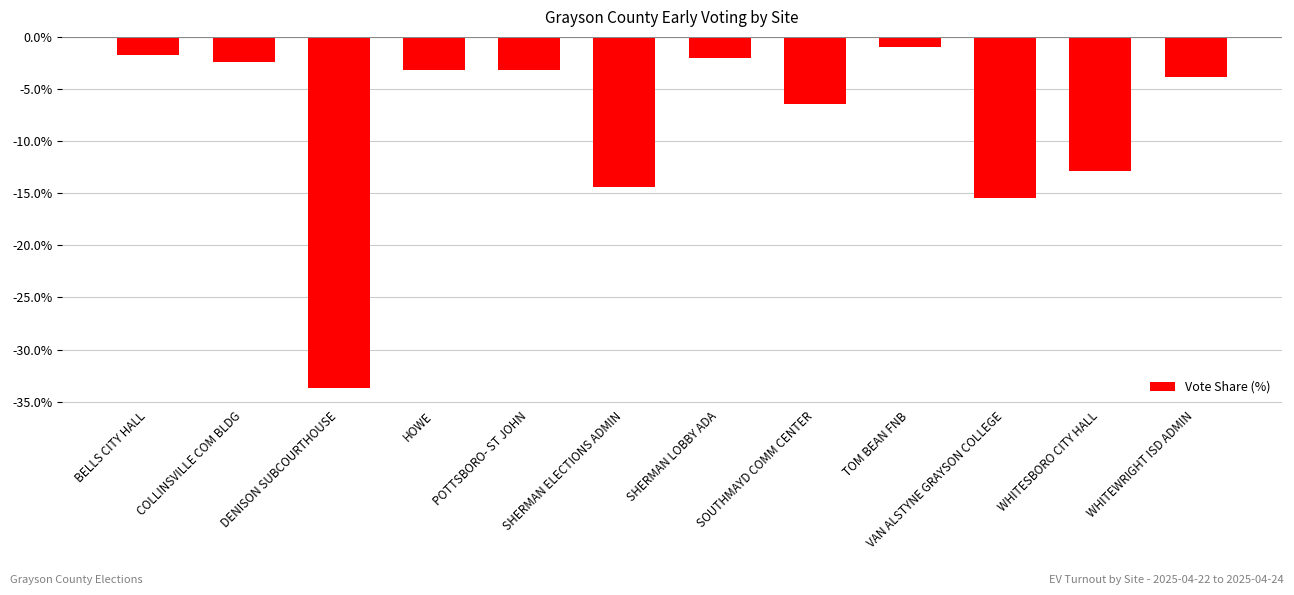

What is the difference between the maximum and minimum values?

32.7